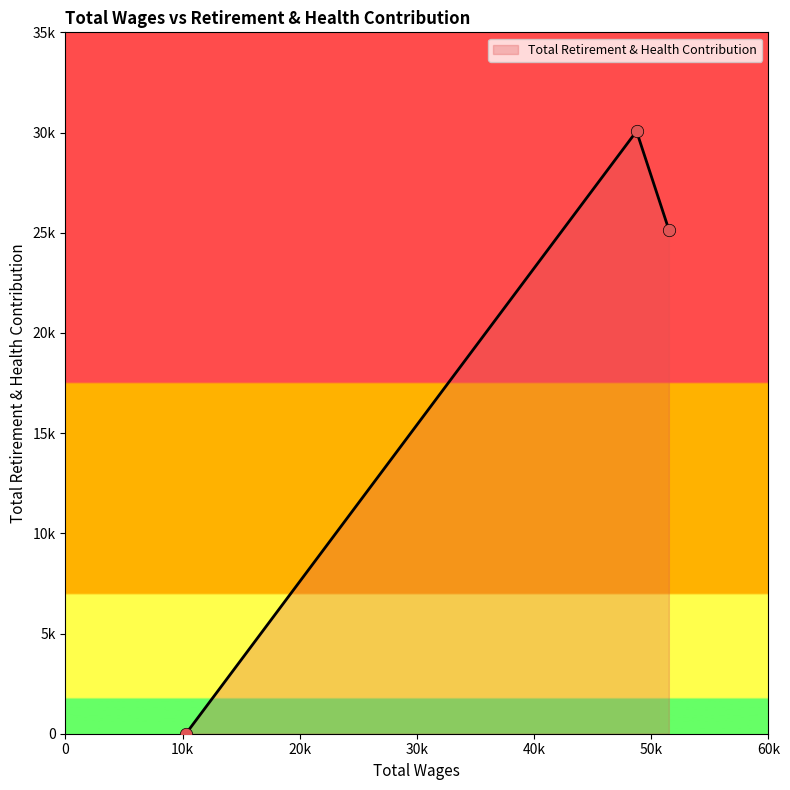

Is this an area chart (filled region under the line)?

Yes